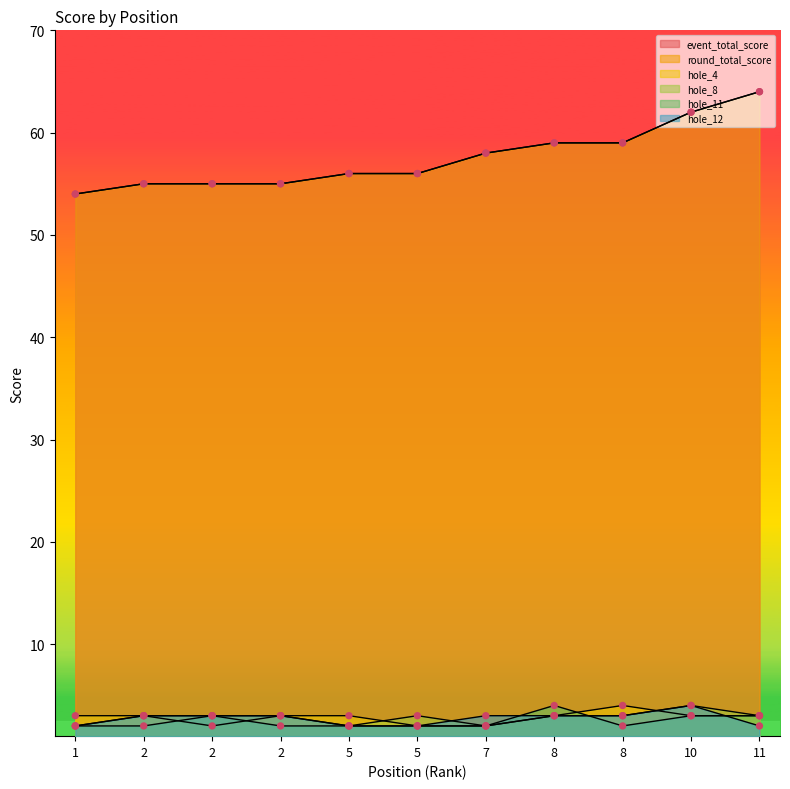

What are all the series names shown in the legend?

event_total_score, round_total_score, hole_4, hole_8, hole_11, hole_12